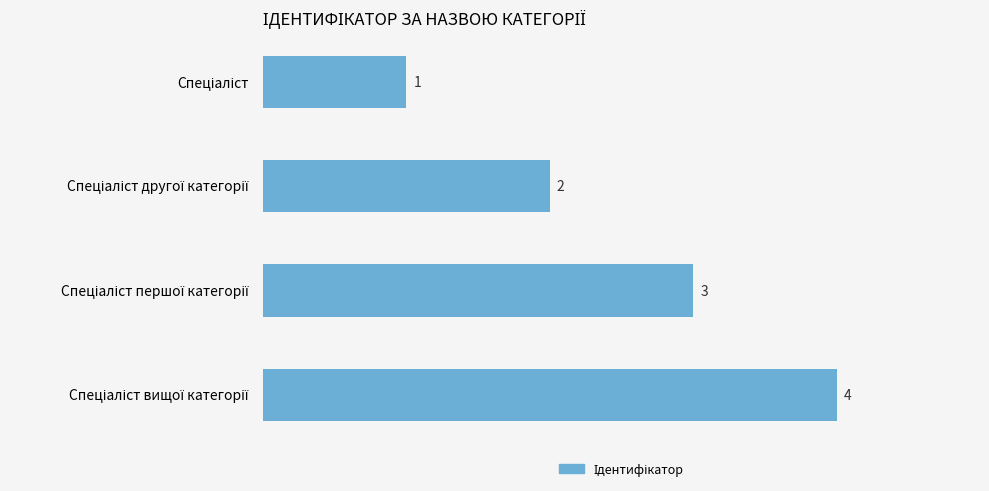

Count the number of categories in the chart.

4